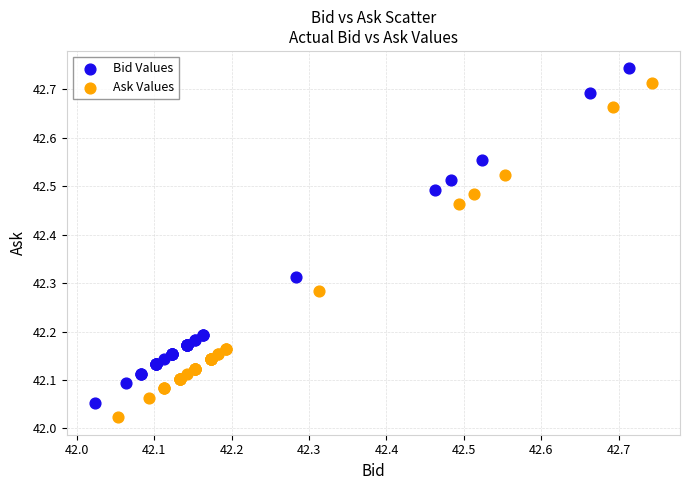

Which series reaches the maximum Y coordinate?

Bid Values